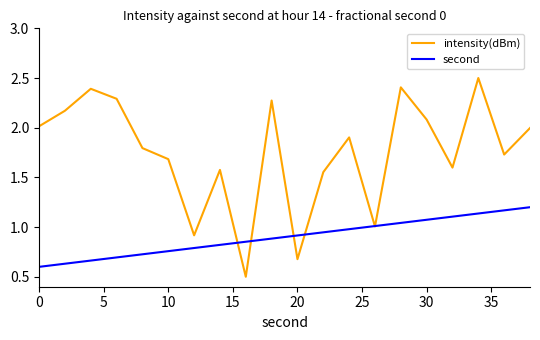

Which series has the largest total across all categories?

intensity(dBm)